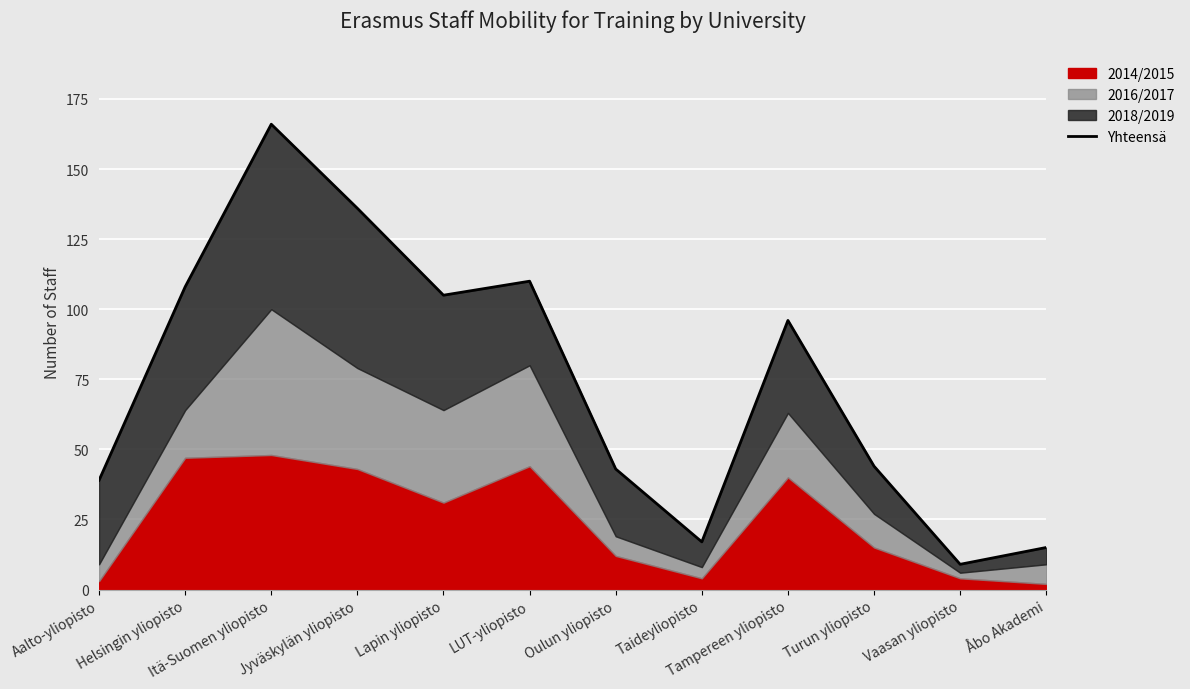

At which category does the chart reach its peak across all series?

Itä-Suomen yliopisto